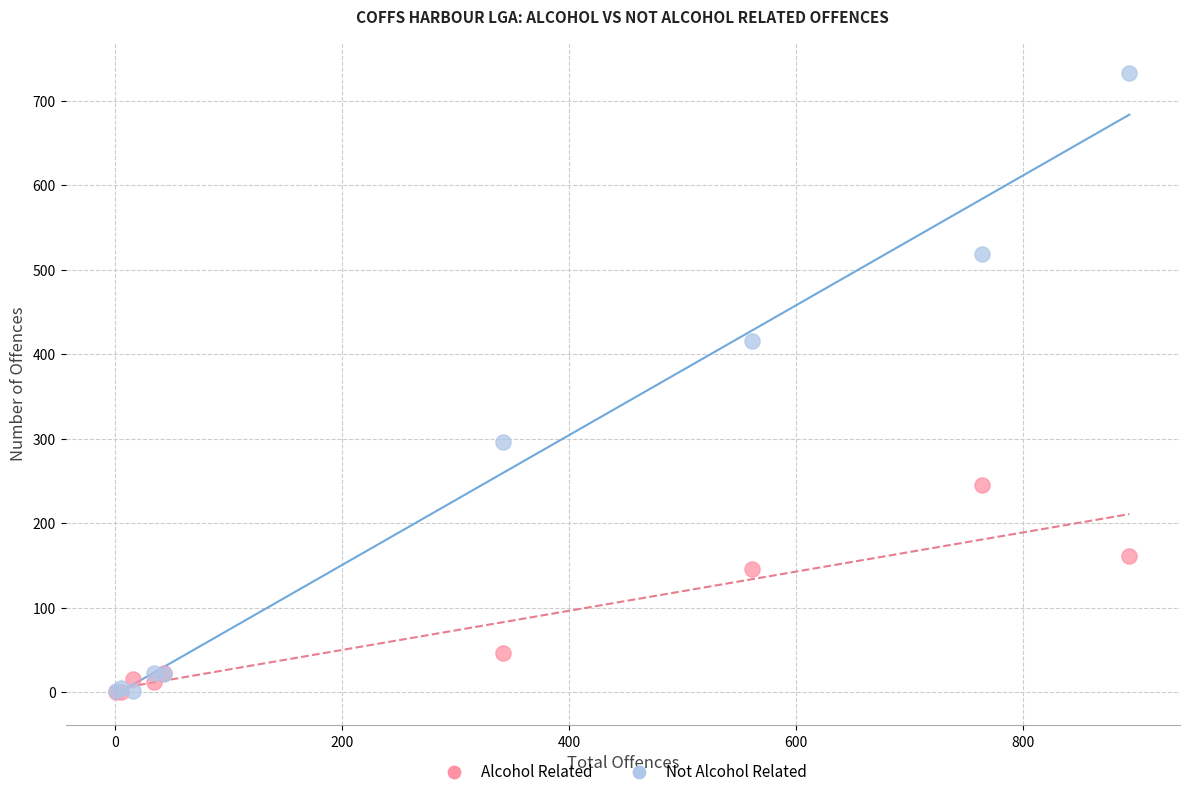

Which series reaches the maximum Y coordinate?

Not Alcohol Related